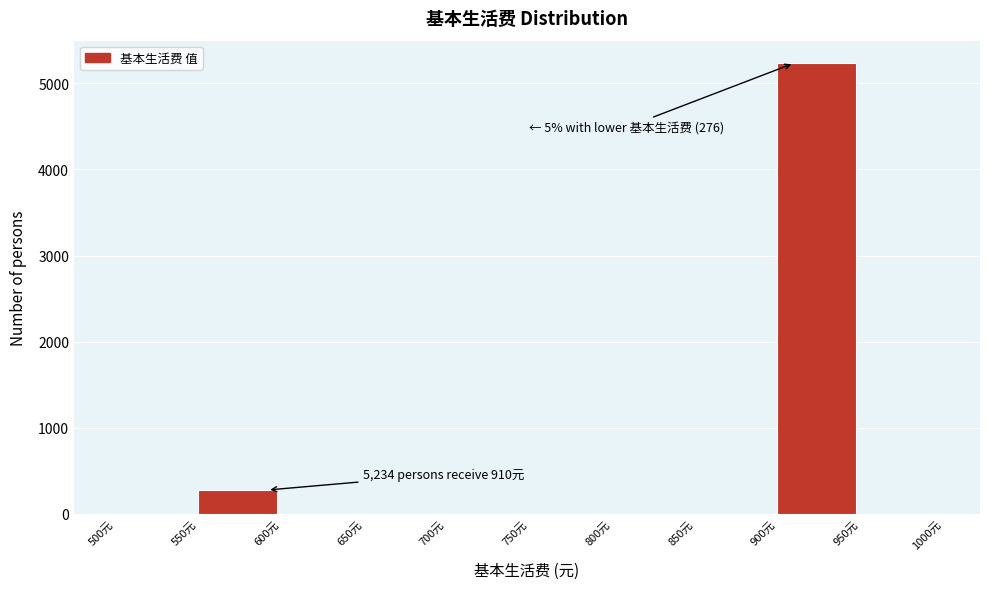

Over which range of the x-axis is the bar tallest?

900 to 950